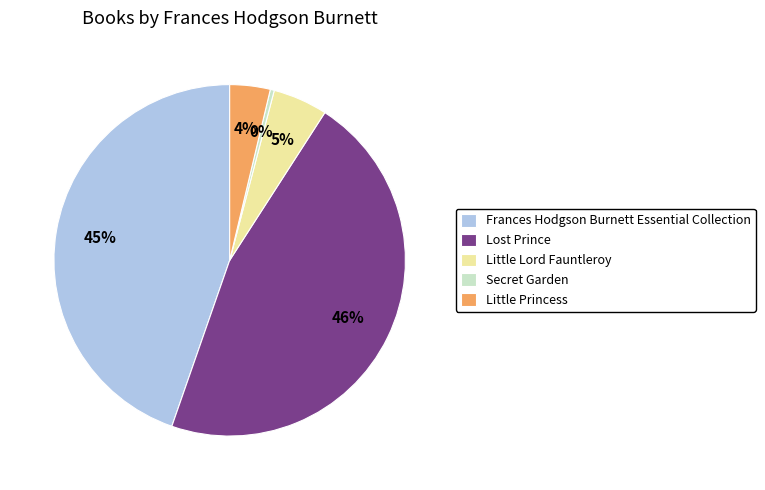

To the nearest percent, what is the average slice percentage?

20%